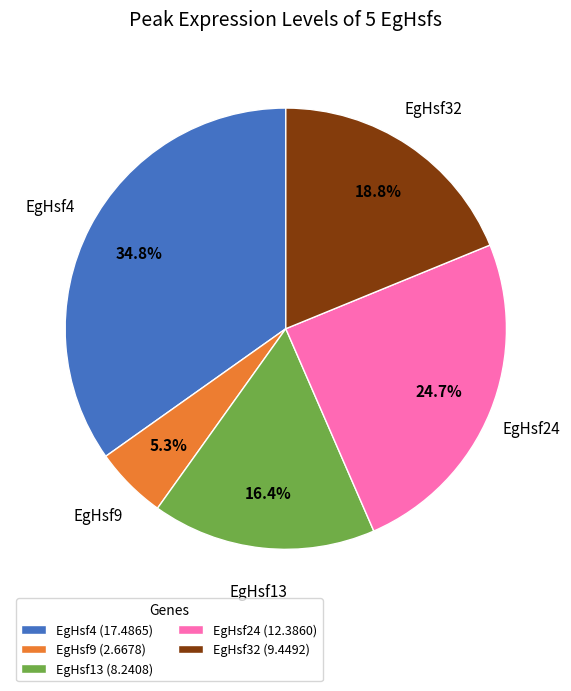

How many slices are in this pie chart?

5